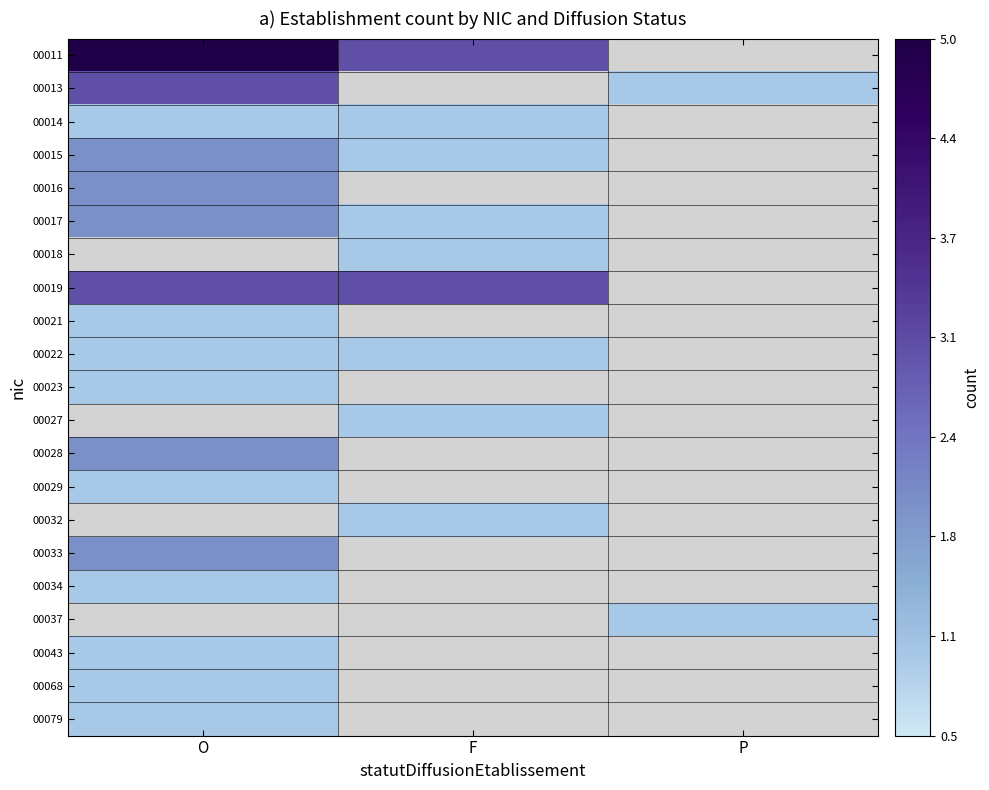

What is the smallest value displayed?

1.0